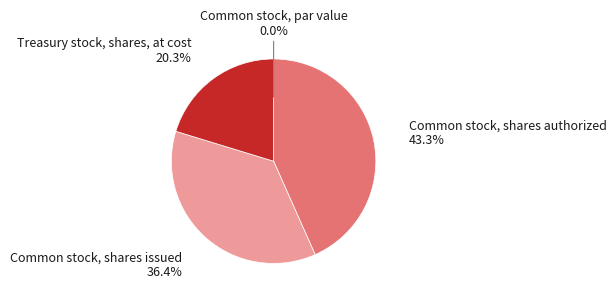

Is the sum of Common stock, shares issued and Common stock, shares authorized greater than half?

Yes